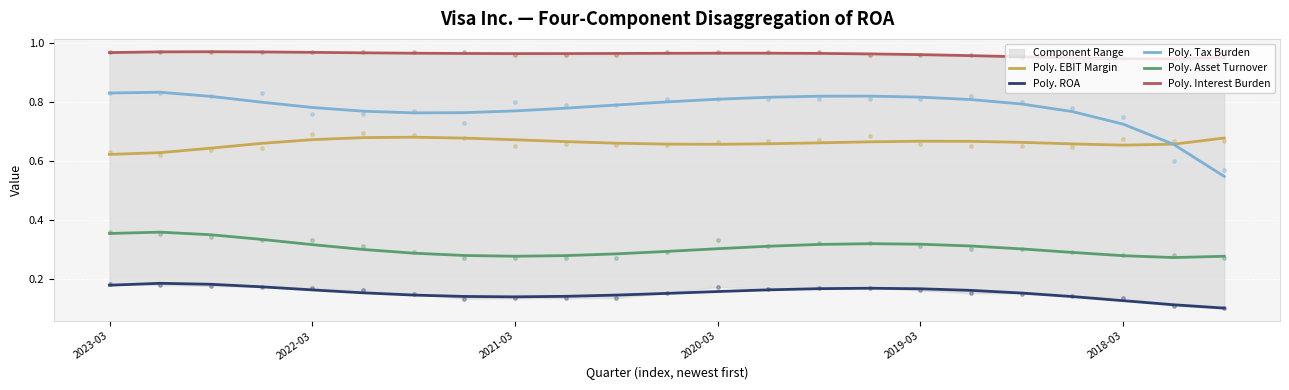

What position from the left is 18?

19